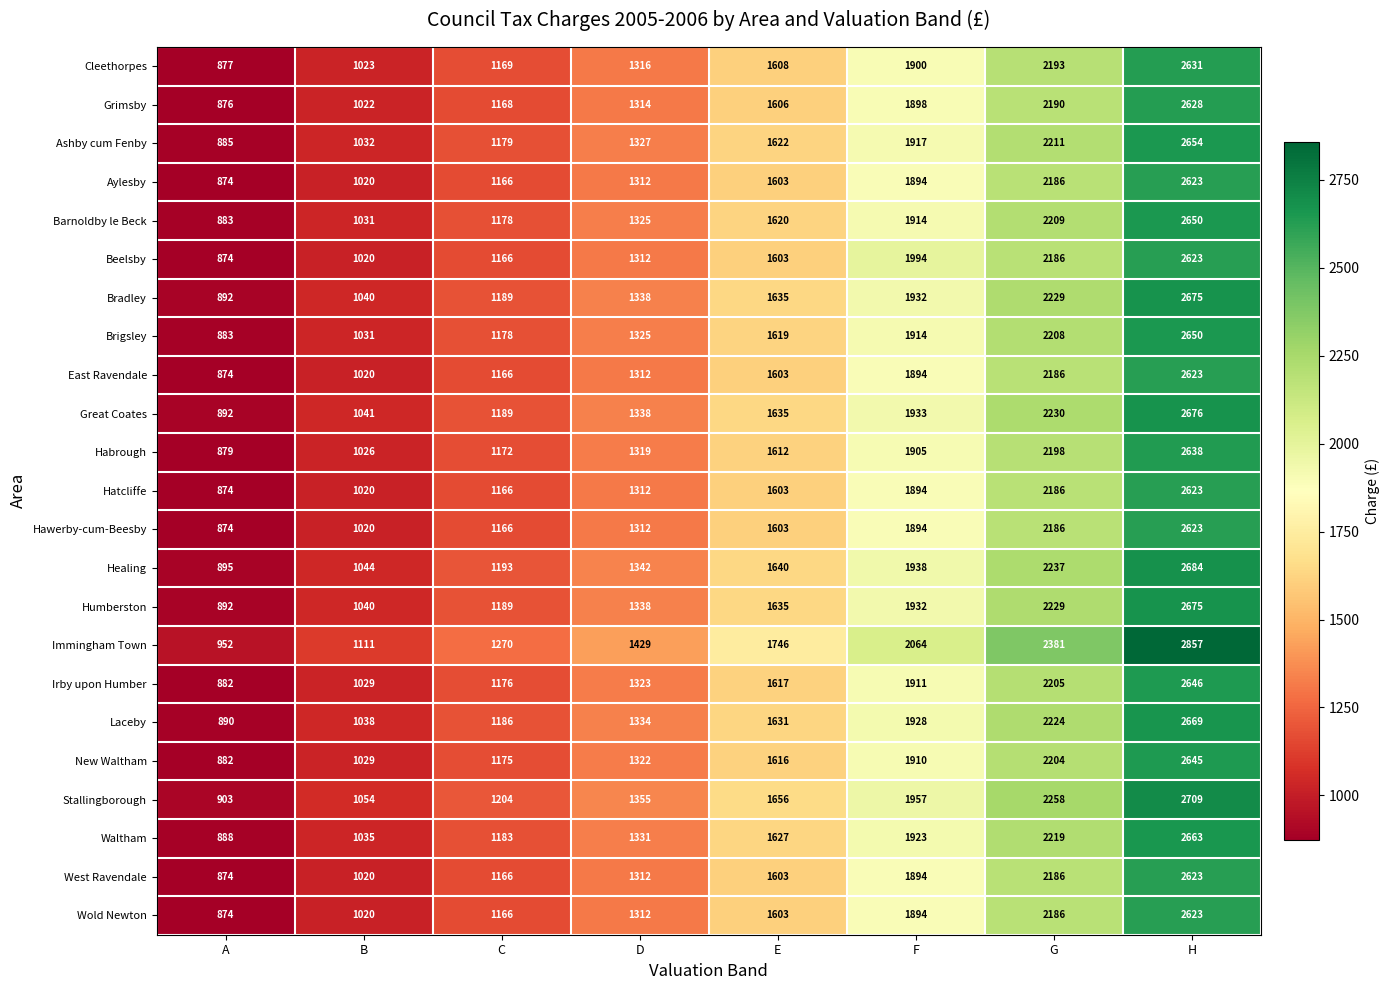

What is the difference between the maximum and second lowest values in the Waltham series?

1628